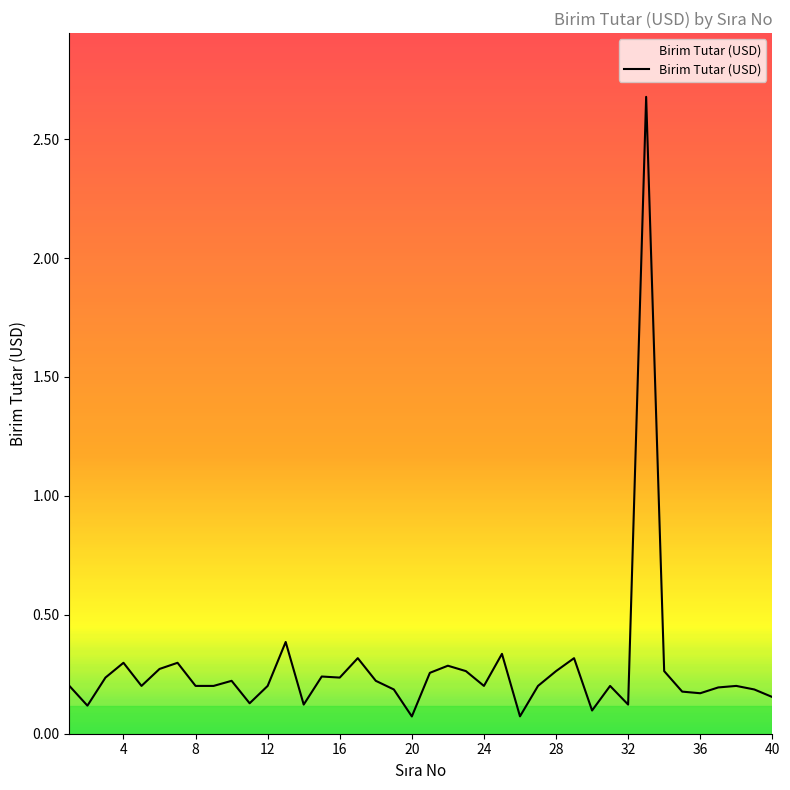

What is the maximum value shown in the chart?

2.7